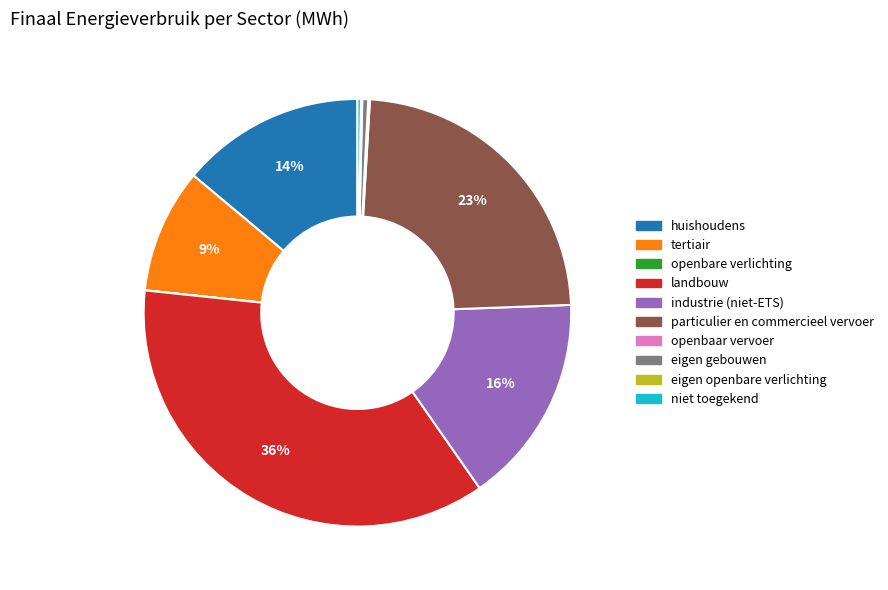

Does particulier en commercieel vervoer represent more than half of the total?

No